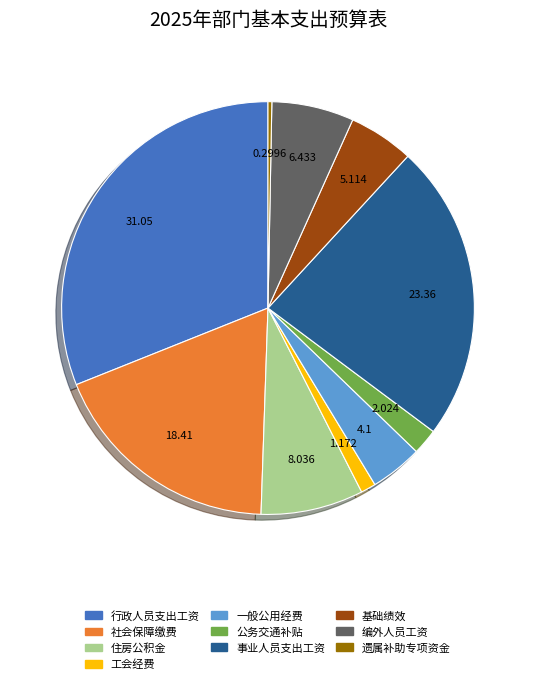

Count the number of slices in the pie.

10